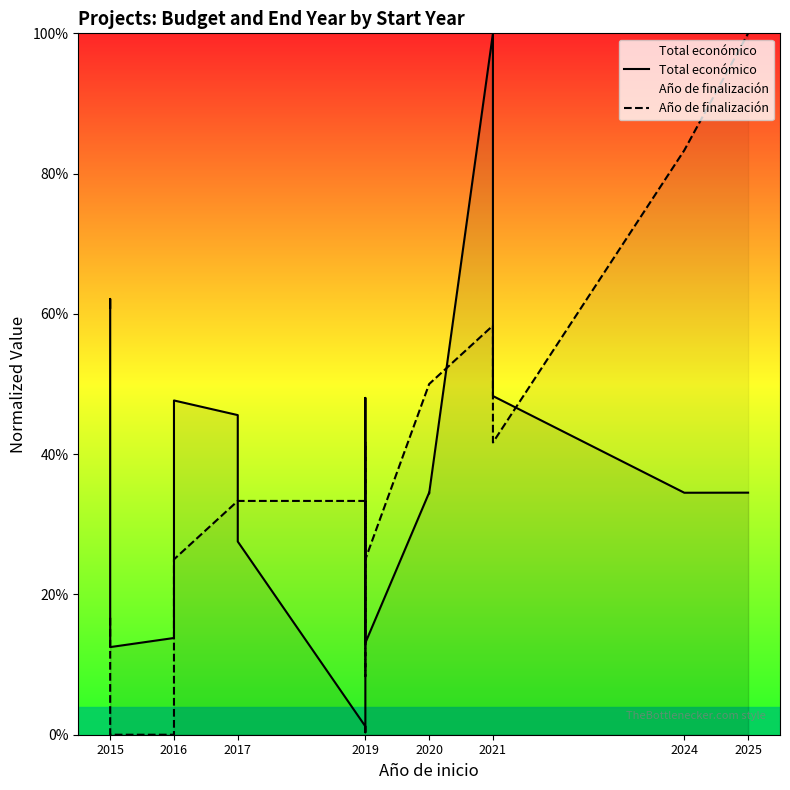

Rank the series by their maximum value, from highest to lowest.

Total económico, Año de finalización